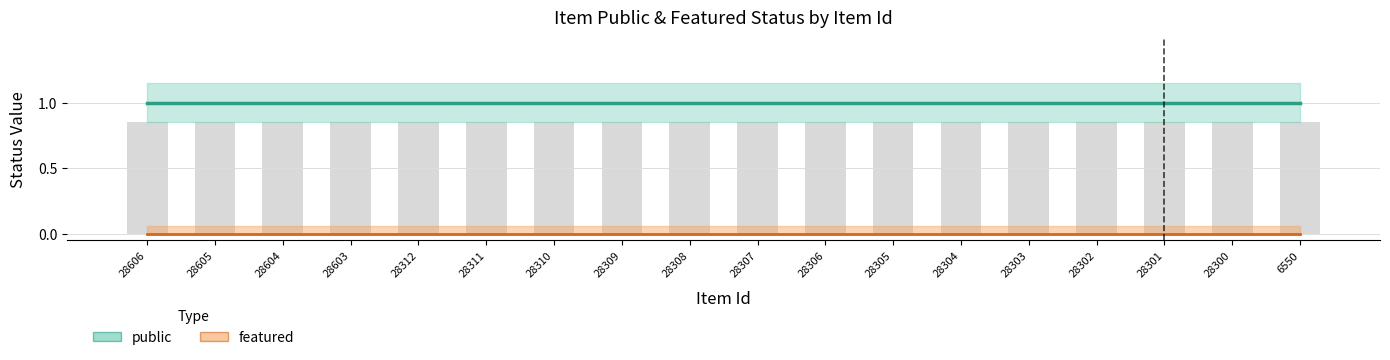

Between 28312 and 28311, which series saw the biggest shift?

featured